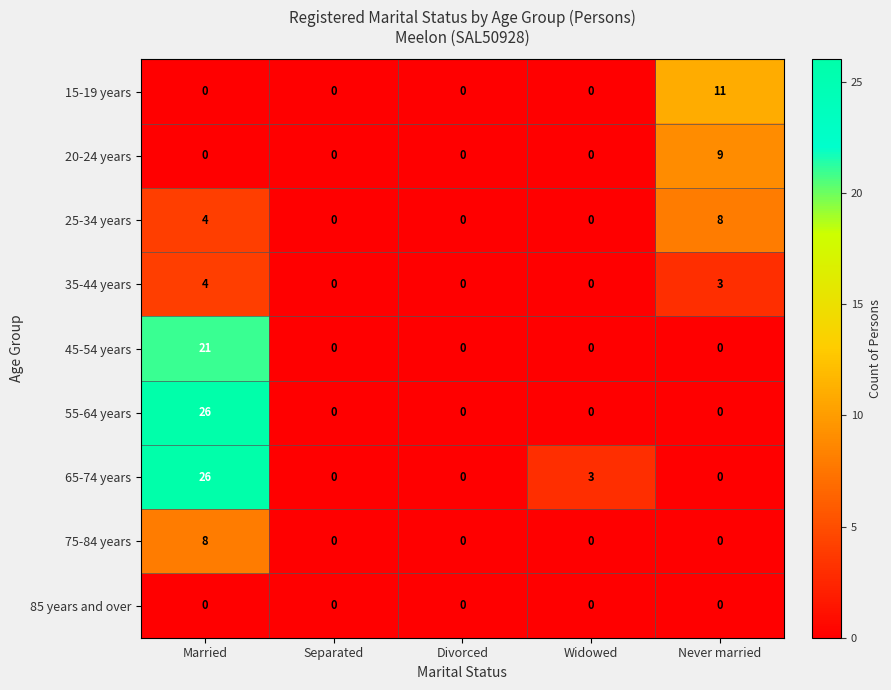

At how many categories does at least one series exceed 1?

3